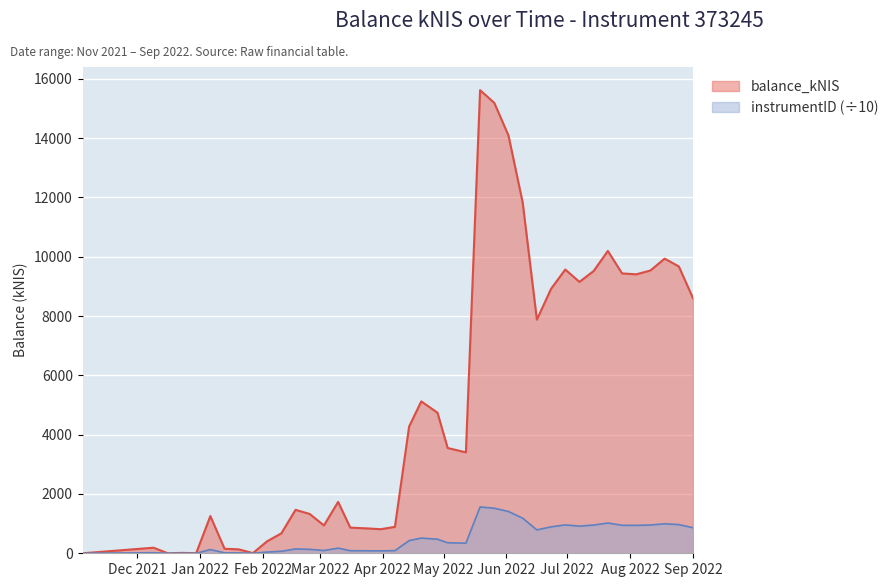

Where is the first local maximum for balance_kNIS?

2021-12-09